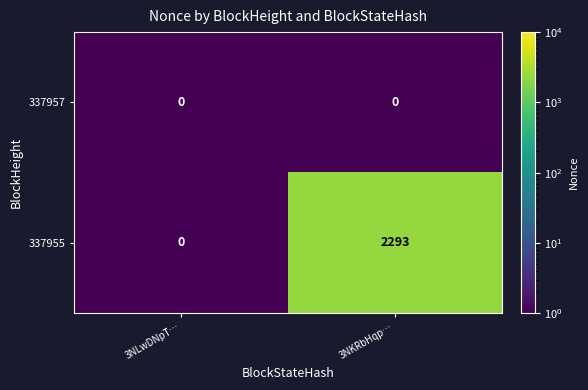

Is it true that 337957 equals 0 at 3NLwDNpT…?

True